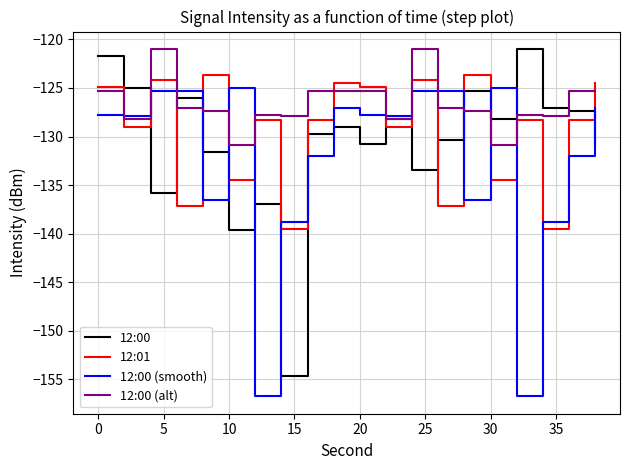

Which series ends up on top after the final intersection of 12:00 (smooth) and 12:01?

12:01